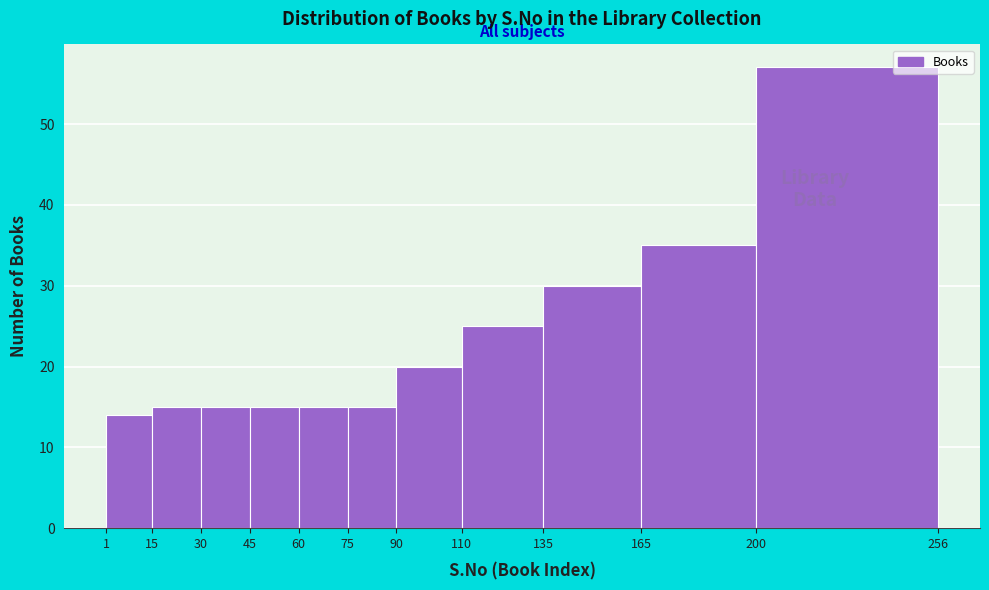

How tall is the bar that spans 60 to 75 on the x-axis? The values are not printed on the chart, so give them approximately, as read against the axis.

15